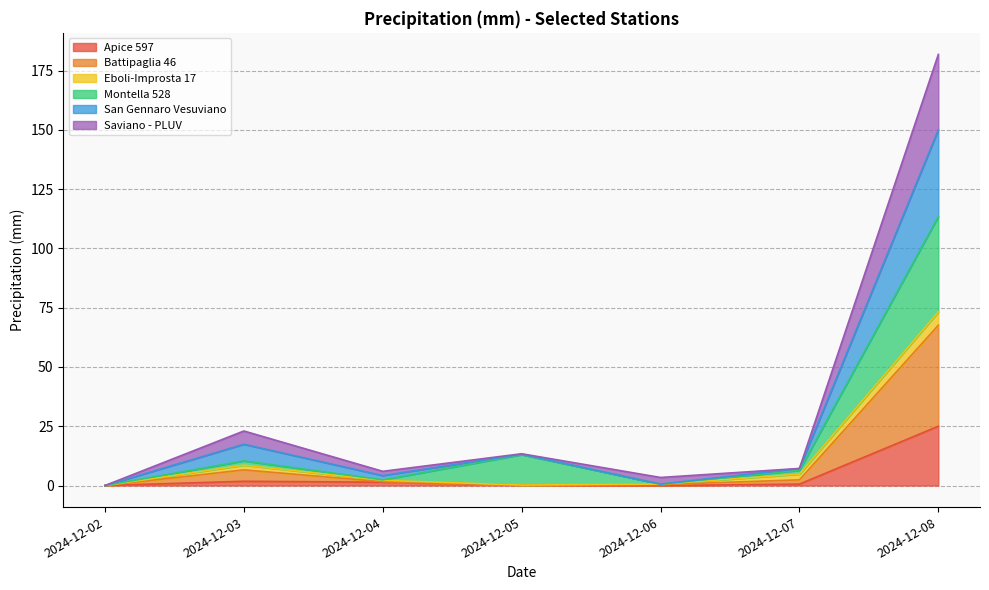

Which category has the highest value in the Apice 597 series?

2024-12-08